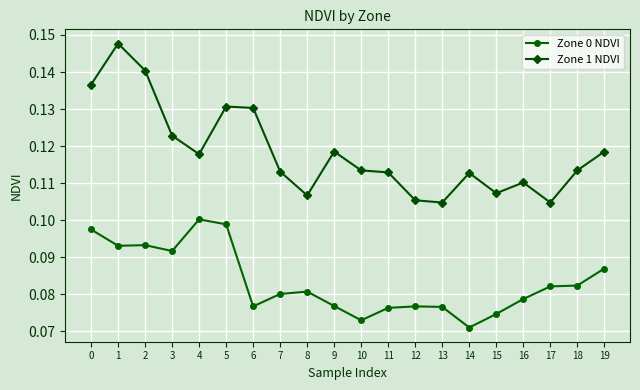

True or false: Zone 0 NDVI and Zone 1 NDVI intersect in this chart.

False